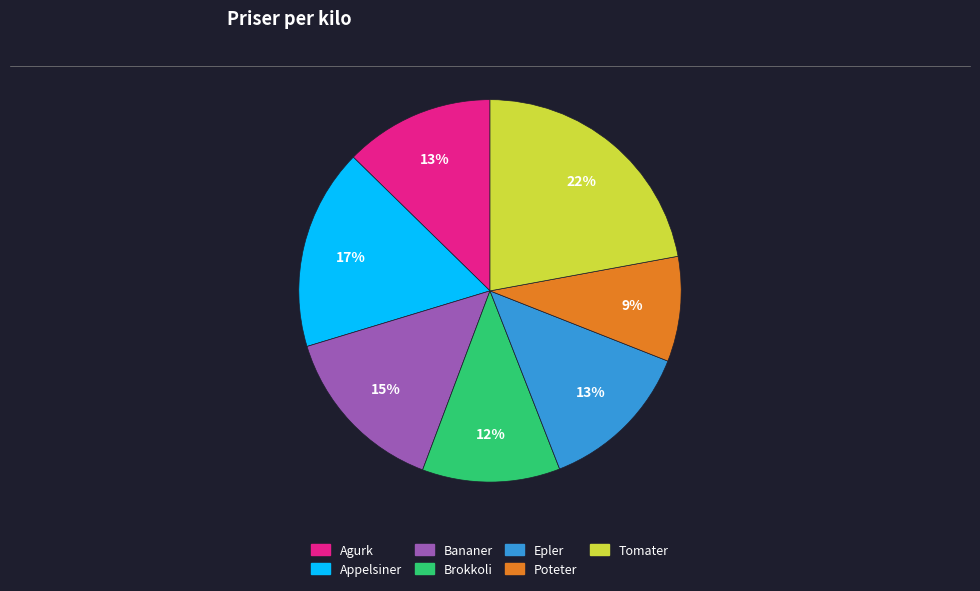

To the nearest percent, what portion does Tomater represent?

22%